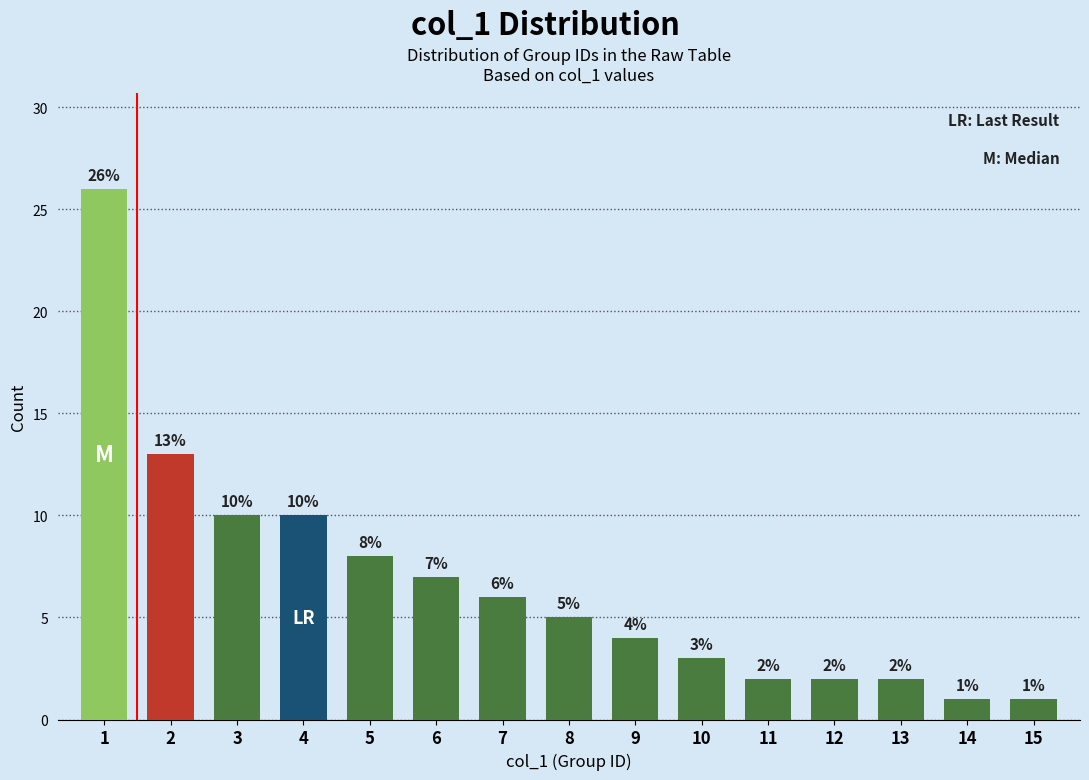

Reading left to right, transcribe all the data shown in this chart.

1=26	2=13	3=10	4=10	5=8	6=7	7=6	8=5	9=4	10=3	11=2	12=2	13=2	14=1	15=1